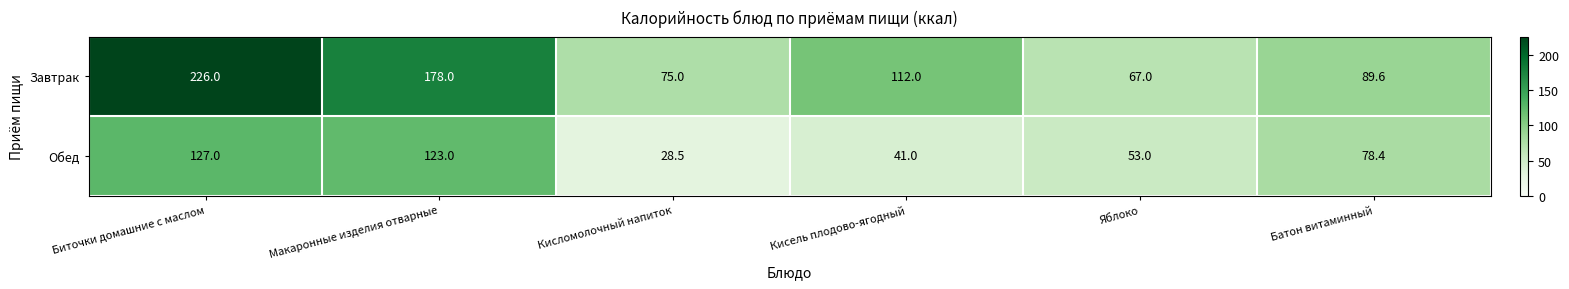

What is the minimum value shown in the chart?

28.5